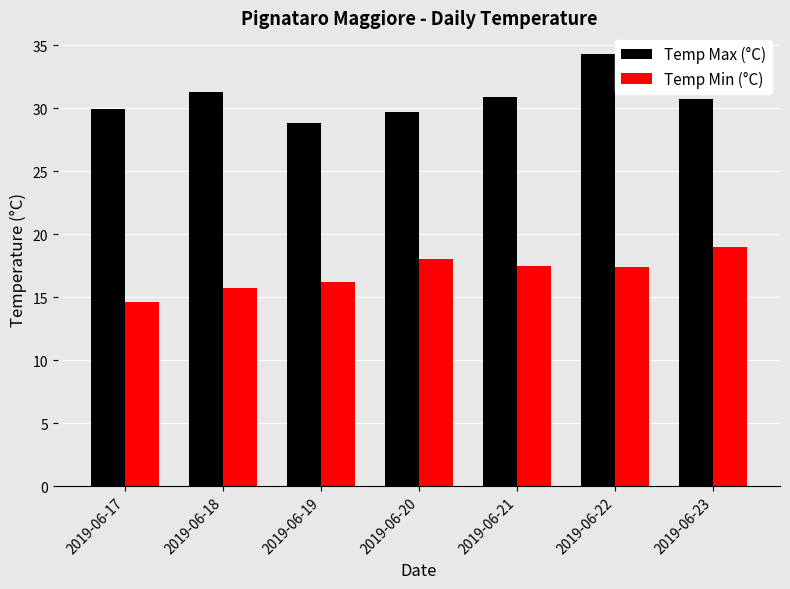

What value does the Temp Min (°C) series have at 2019-06-17?

14.6